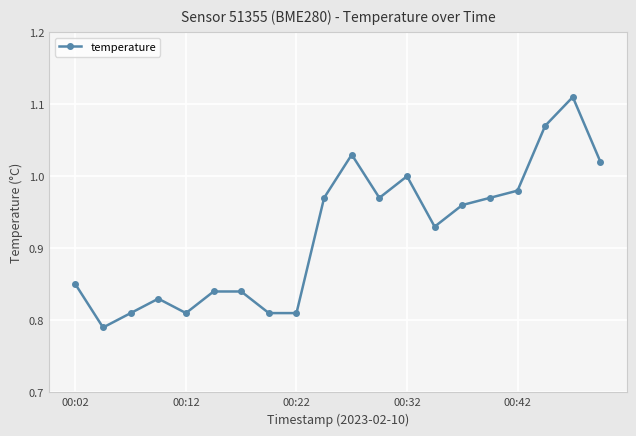

What is the difference between the maximum and minimum values?

0.3